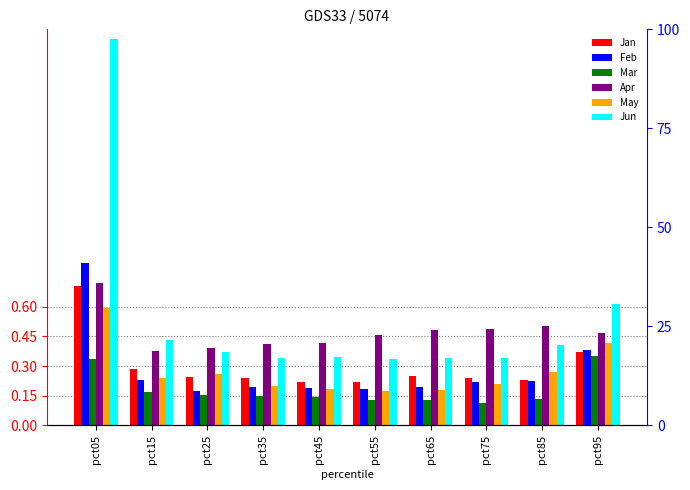

Is it true that Feb equals 0.2 at pct85?

True